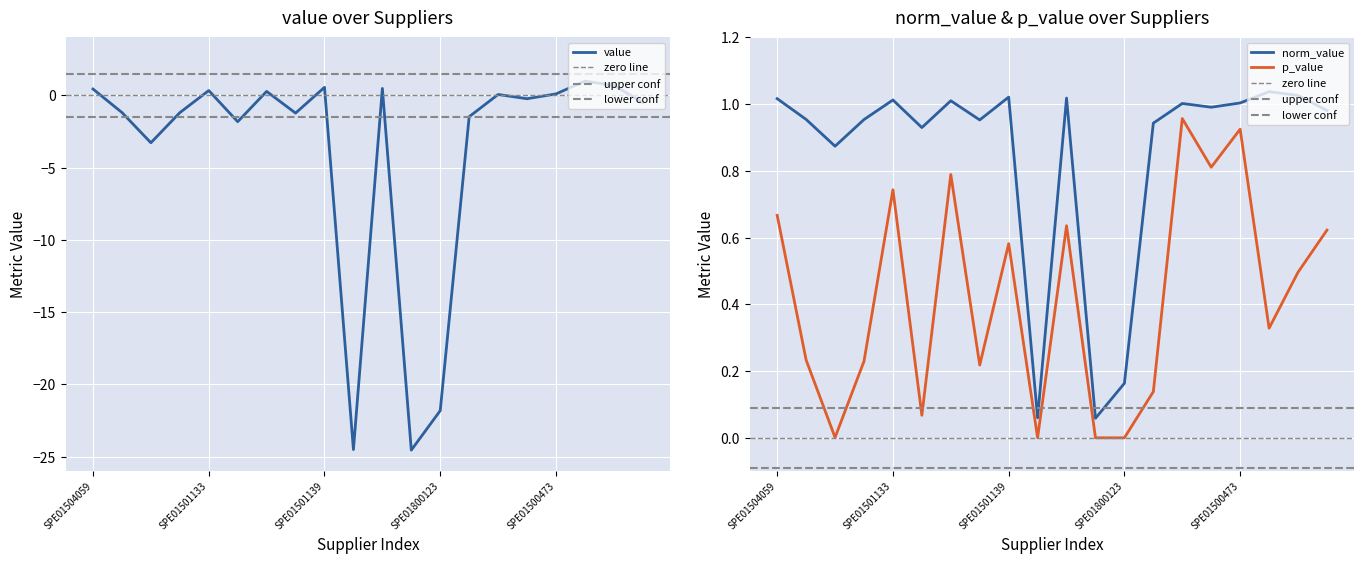

What is the total value across all series at SPE01500583?

1.6